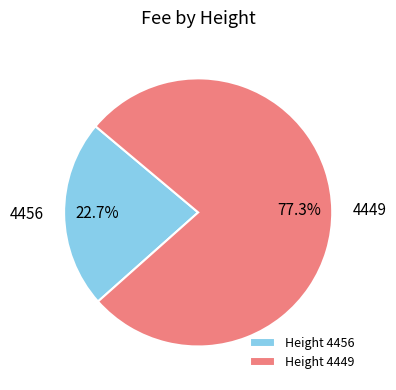

To the nearest percent, what is the average slice percentage?

50%